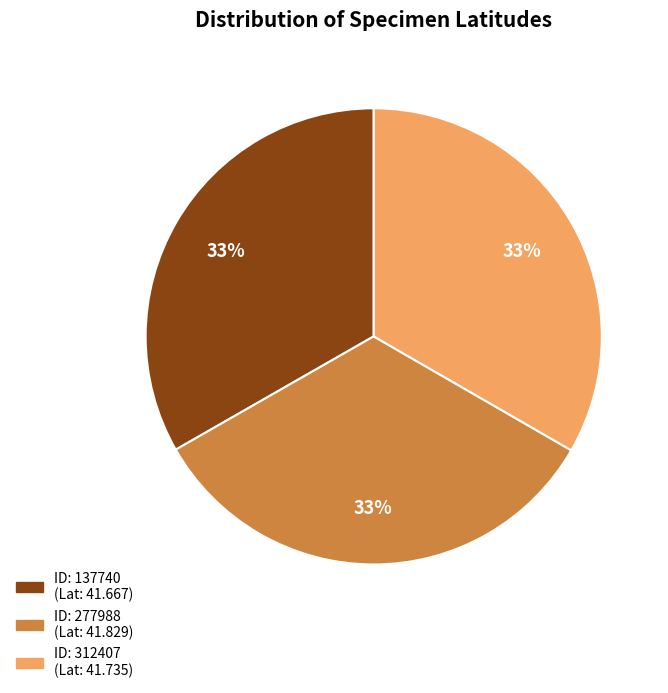

Is there a majority slice in this chart?

No